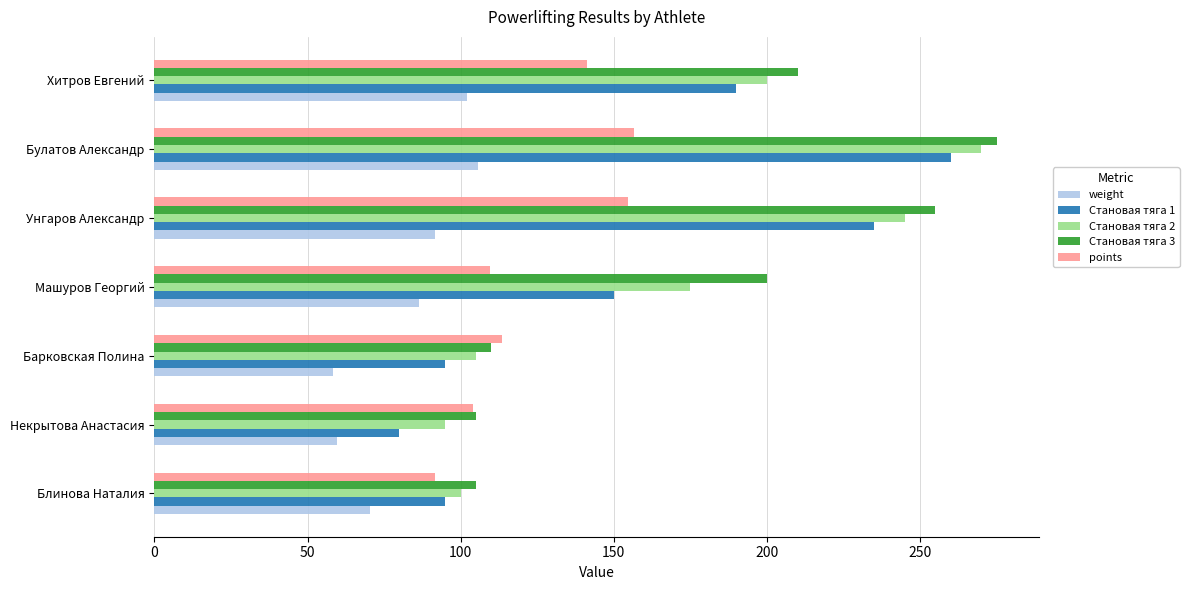

What is the difference between the second highest and second lowest values in the Становая тяга 1 series?

140.0